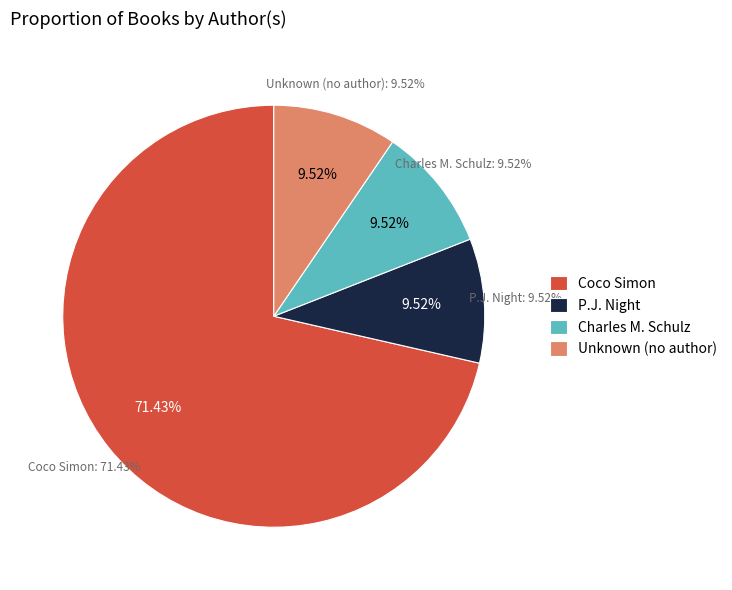

Does Coco Simon account for over 50% of the chart?

Yes